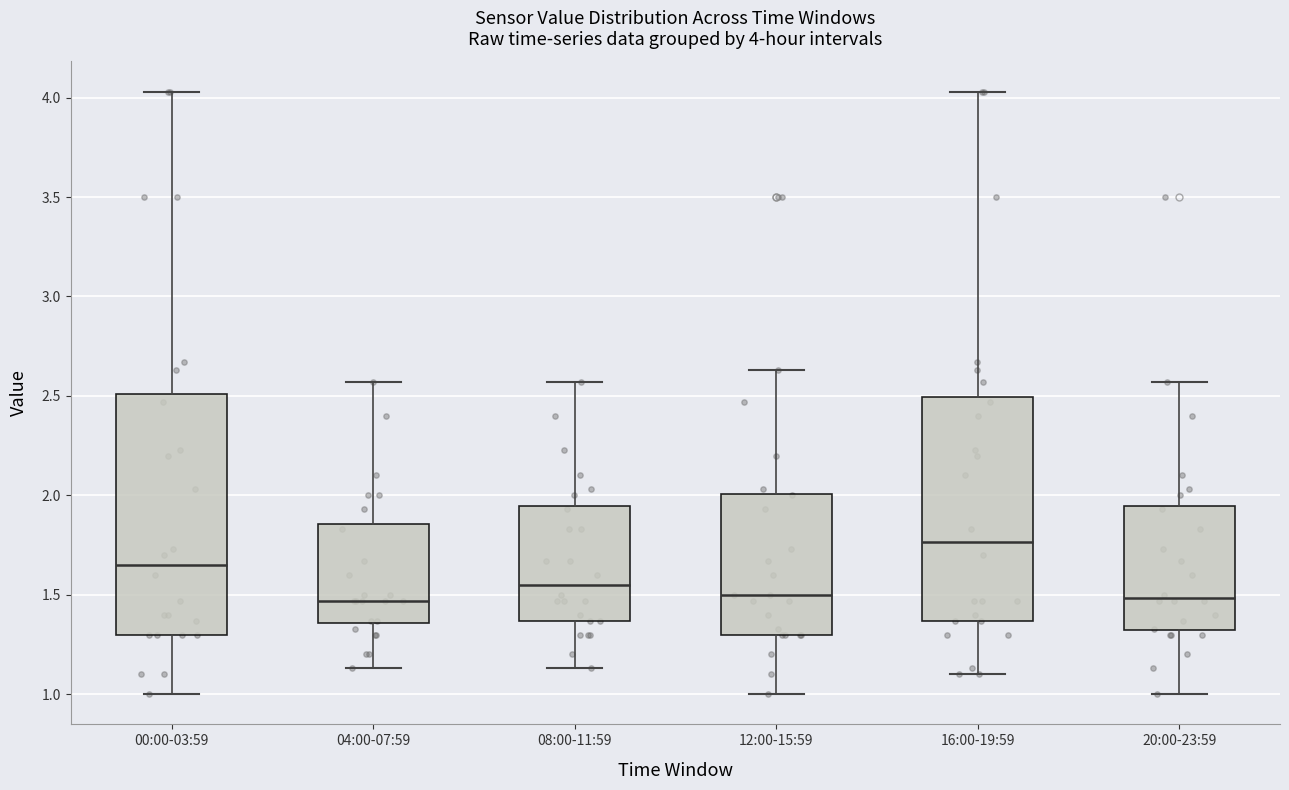

Which box is the tallest, from its lower edge to its upper edge?

00:00-03:59